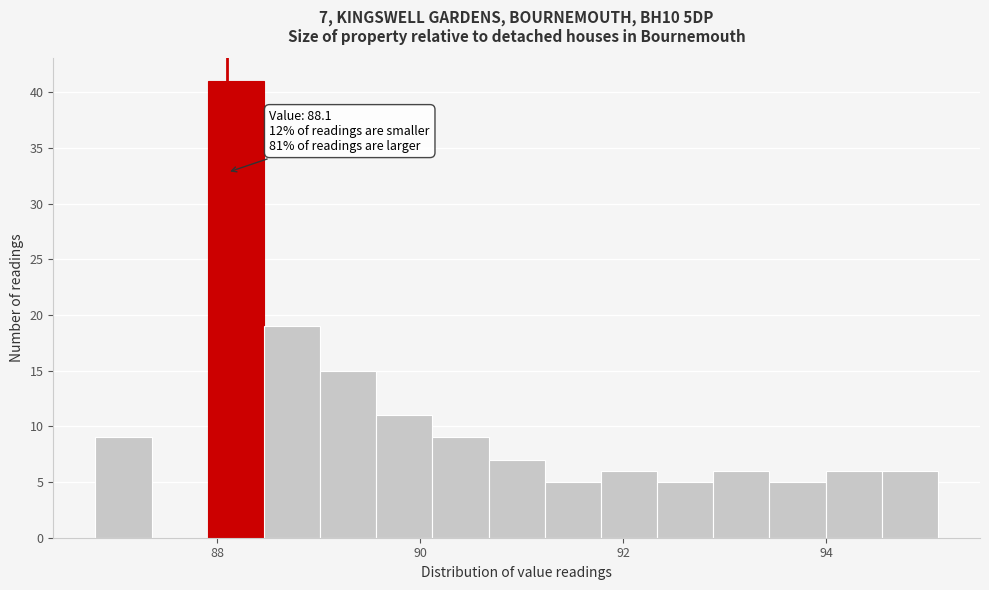

Around what value on the x-axis is the tallest bar? Give the approximate position of its centre, as read against the axis.

88.2